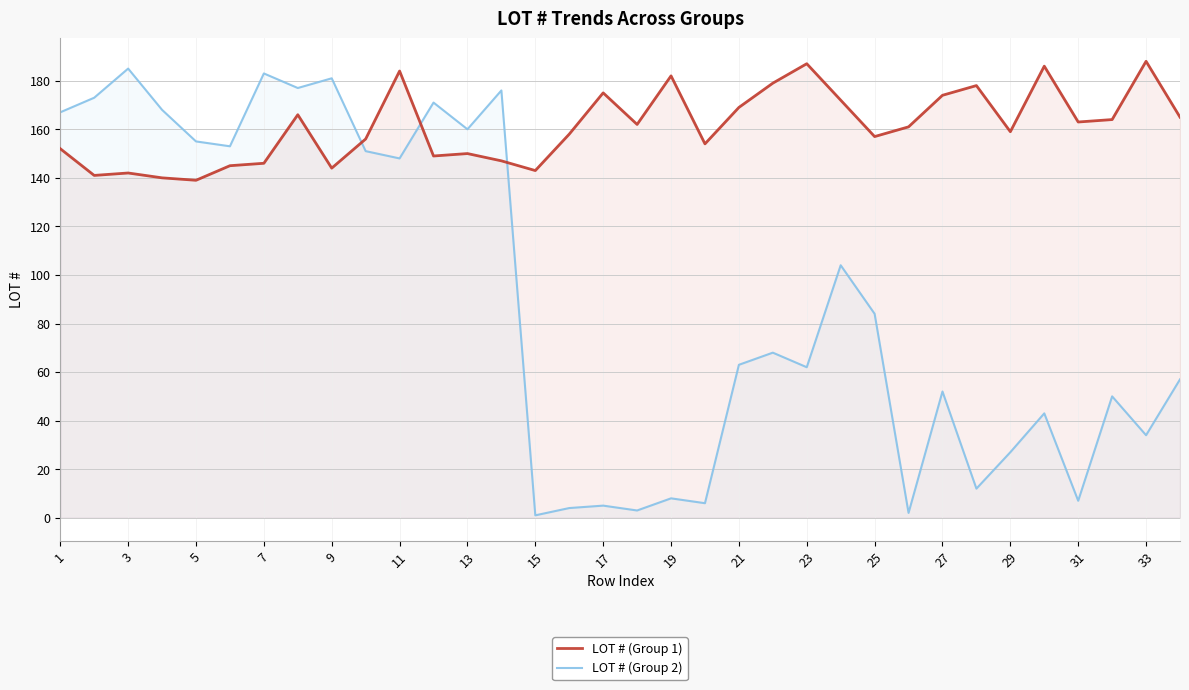

Which series has the widest spread of values?

LOT # (Group 2)